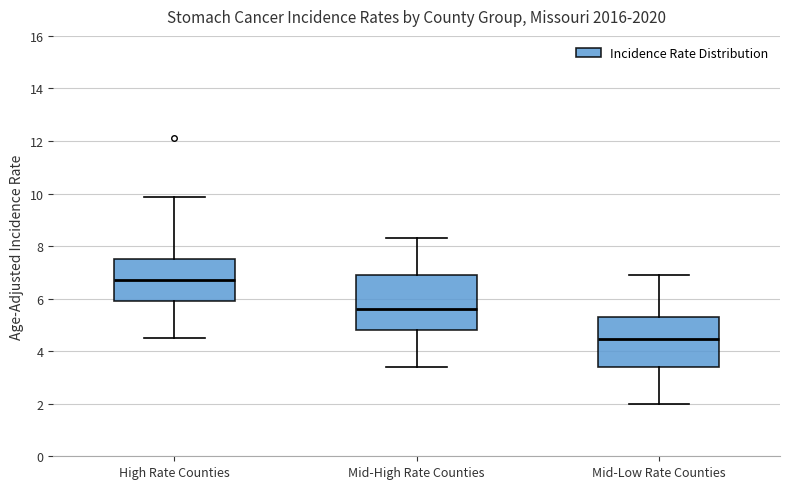

Reading left to right, read every box against the y-axis: the position of its median line, the range the box covers, and the ends of its whiskers. The values are not printed on the chart, so give them approximately, as read against the axis.

High Rate Counties: median 6.8, box 6.0 to 7.6, whiskers 4.6 to 9.8
Mid-High Rate Counties: median 5.6, box 4.8 to 7.0, whiskers 3.4 to 8.4
Mid-Low Rate Counties: median 4.4, box 3.4 to 5.4, whiskers 2.0 to 7.0